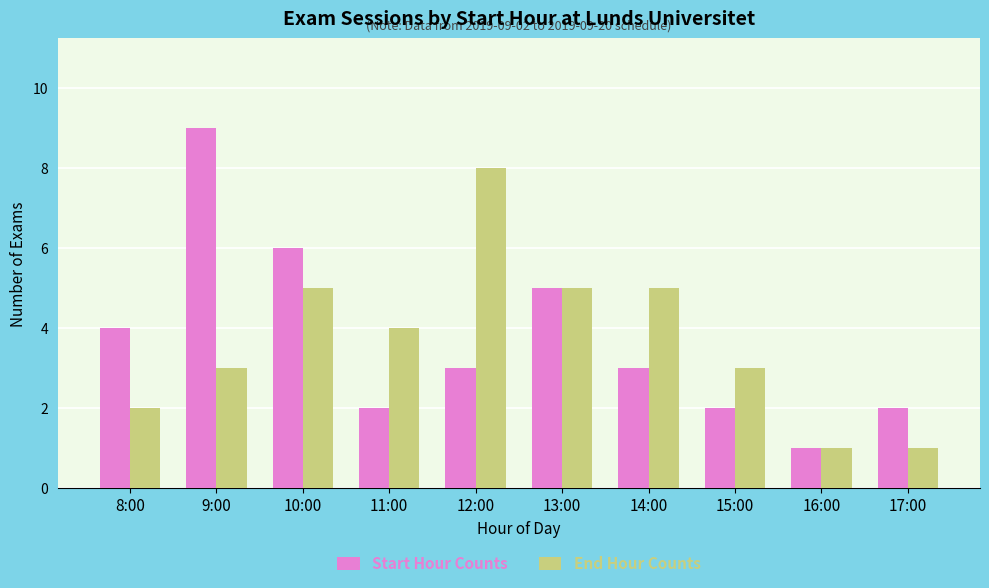

What is the label of the 6th bar from the left?

13:00